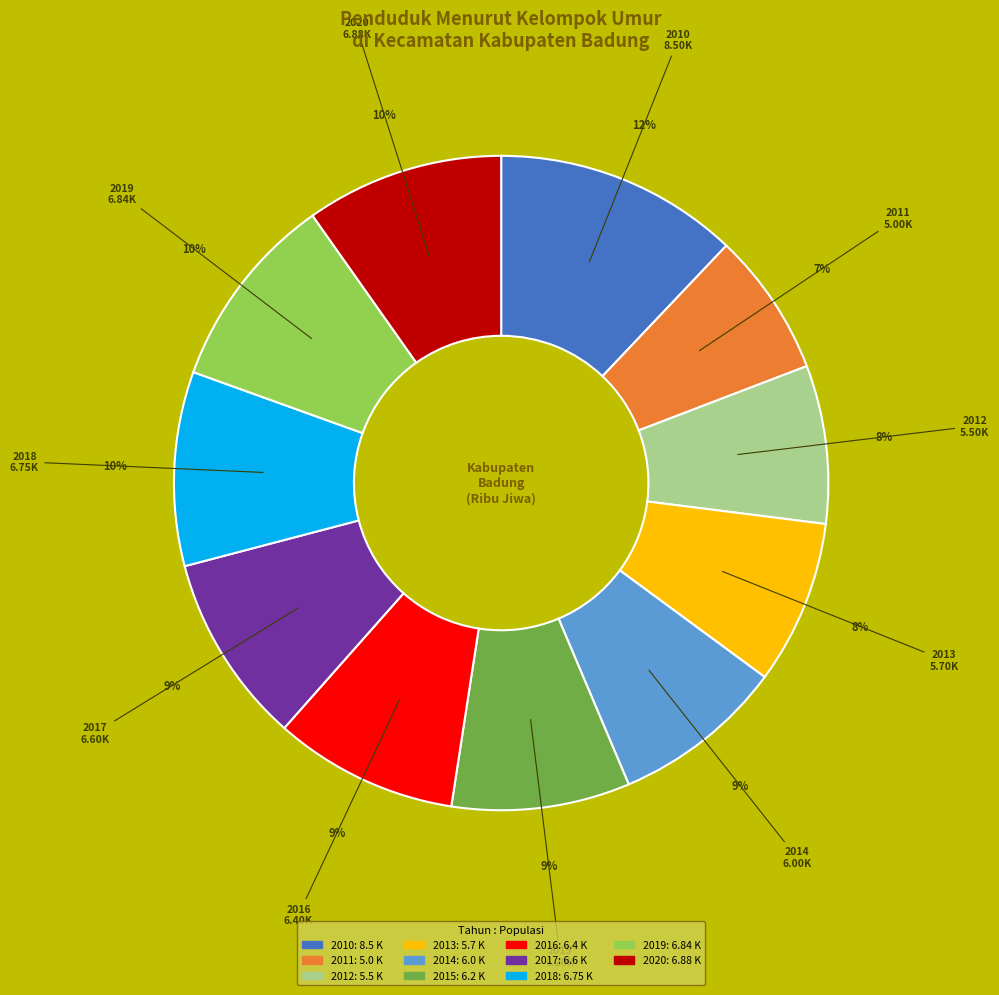

Does any single category account for the majority?

No